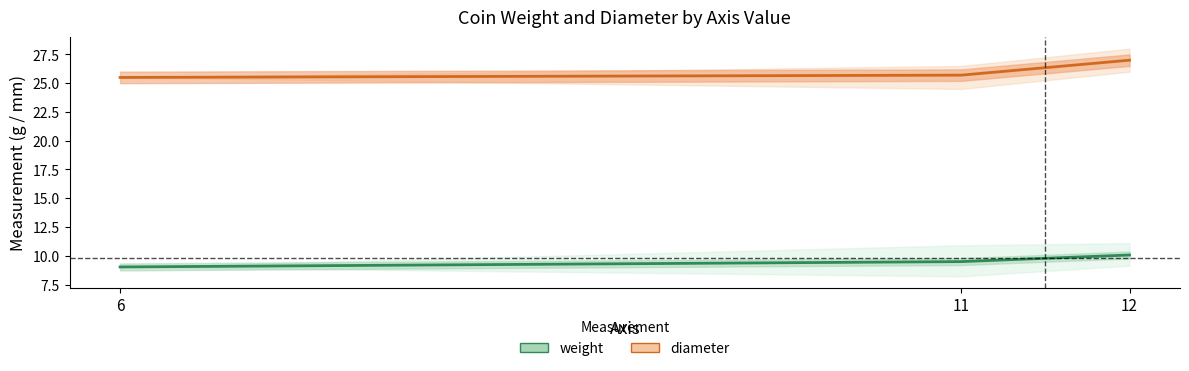

What is the approximate value of weight at 11?

9.5